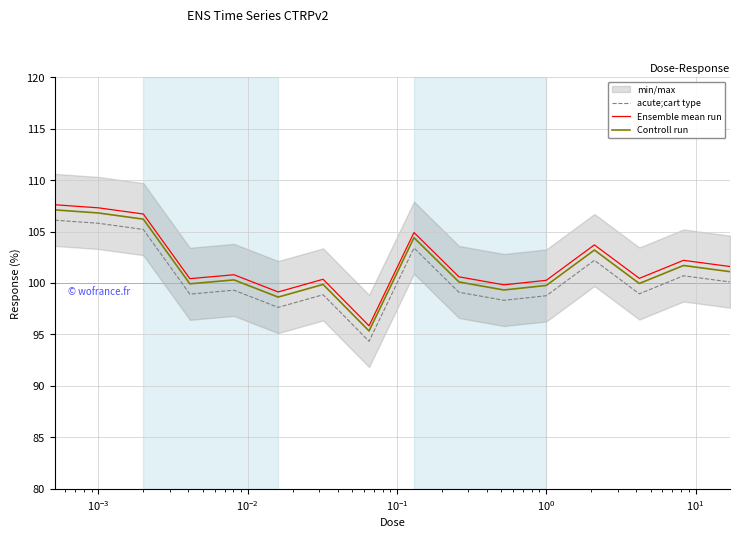

True or false: Ensemble mean run and acute;cart type cross at least once.

False